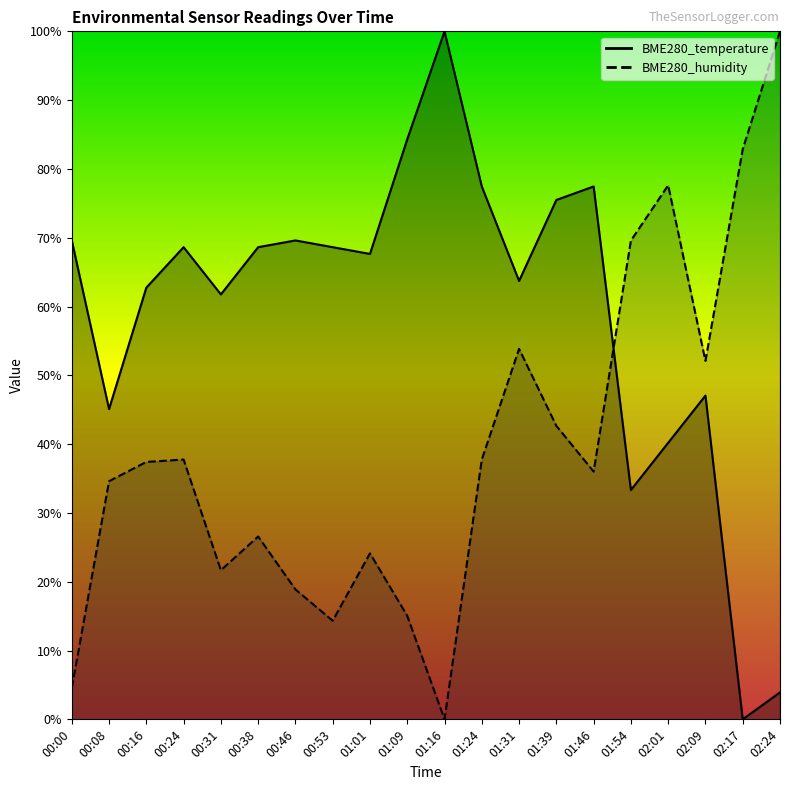

Rank the series at 00:16 from lowest to highest value.

BME280_humidity, BME280_temperature